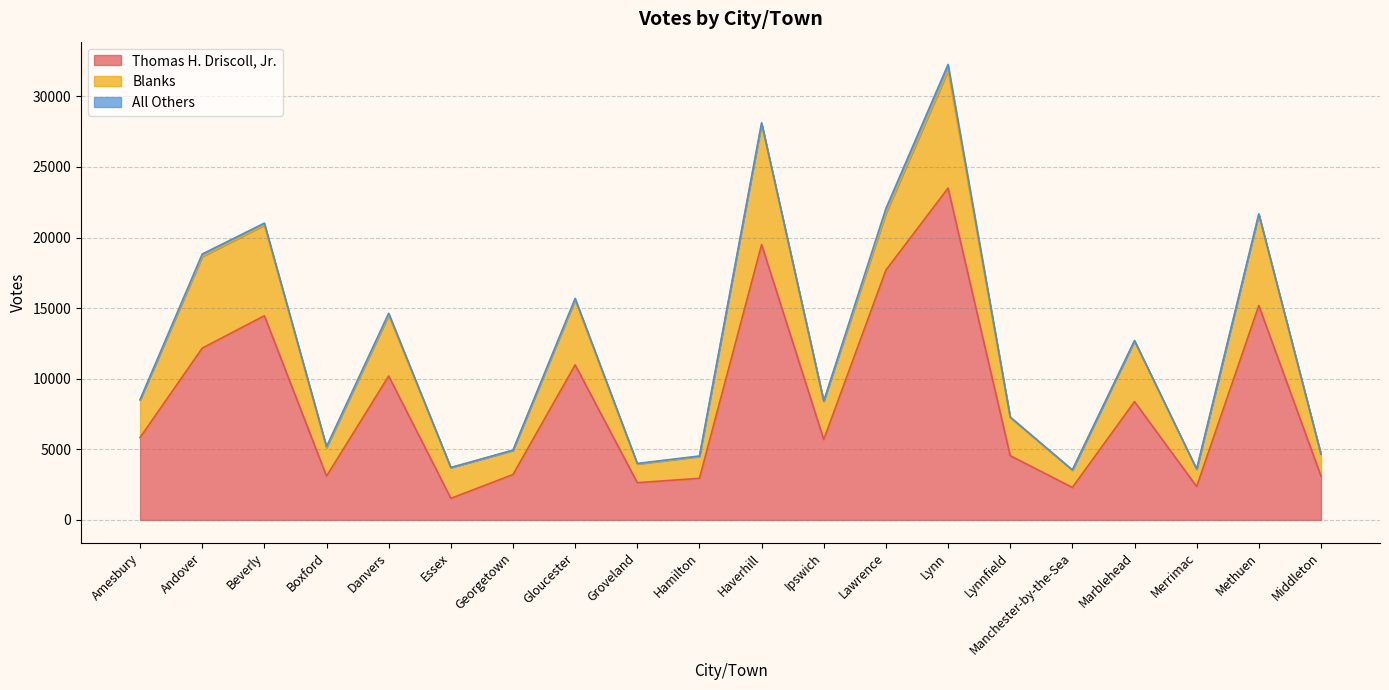

Reading left to right, list all the values displayed in this chart.

Thomas H. Driscoll, Jr.: Amesbury=5836	Andover=12167	Beverly=14460	Boxford=3101	Danvers=10192	Essex=1529	Georgetown=3215	Gloucester=10981	Groveland=2638	Hamilton=2947	Haverhill=19501	Ipswich=5693	Lawrence=17692	Lynn=23499	Lynnfield=4551	Manchester-by-the-Sea=2302	Marblehead=8378	Merrimac=2366	Methuen=15182	Middleton=3112
Blanks: Amesbury=2651	Andover=6484	Beverly=6424	Boxford=2013	Danvers=4307	Essex=2180	Georgetown=1704	Gloucester=4595	Groveland=1320	Hamilton=1546	Haverhill=8562	Ipswich=2720	Lawrence=4014	Lynn=8311	Lynnfield=2694	Manchester-by-the-Sea=1222	Marblehead=4293	Merrimac=1215	Methuen=6452	Middleton=1544
All Others: Amesbury=36	Andover=179	Beverly=136	Boxford=79	Danvers=139	Essex=2	Georgetown=28	Gloucester=113	Groveland=44	Hamilton=36	Haverhill=60	Ipswich=0	Lawrence=346	Lynn=447	Lynnfield=47	Manchester-by-the-Sea=19	Marblehead=33	Merrimac=23	Methuen=38	Middleton=0